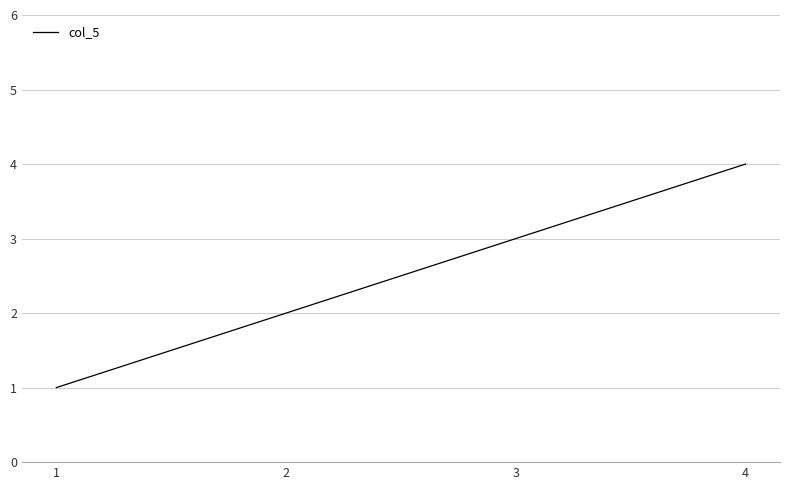

How many categories are shown in the chart?

4